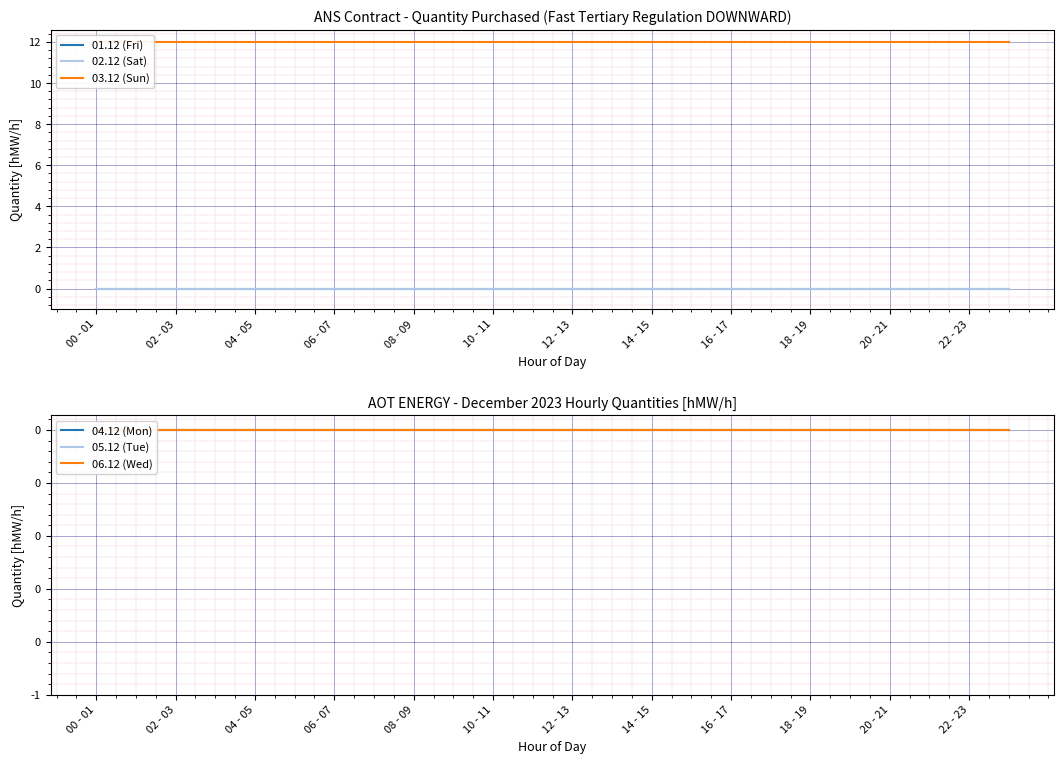

Rank the series by their maximum value, from highest to lowest.

03.12 (Sun), 01.12 (Fri), 02.12 (Sat), 04.12 (Mon), 05.12 (Tue), 06.12 (Wed)